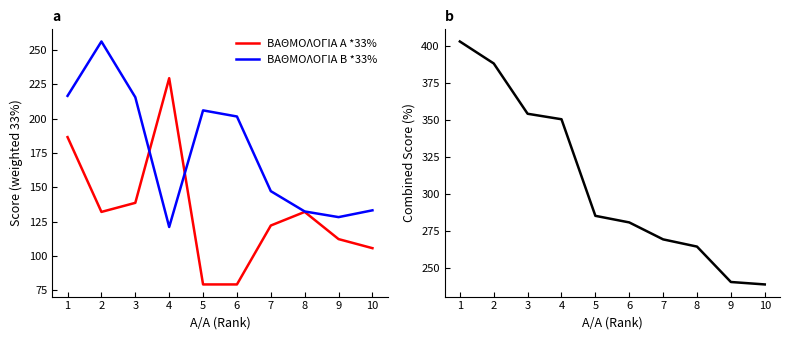

At 8, list the series in order from largest to smallest.

Συνολική Βαθμολογία, ΒΑΘΜΟΛΟΓΙΑ Β *33%, ΒΑΘΜΟΛΟΓΙΑ Α *33%